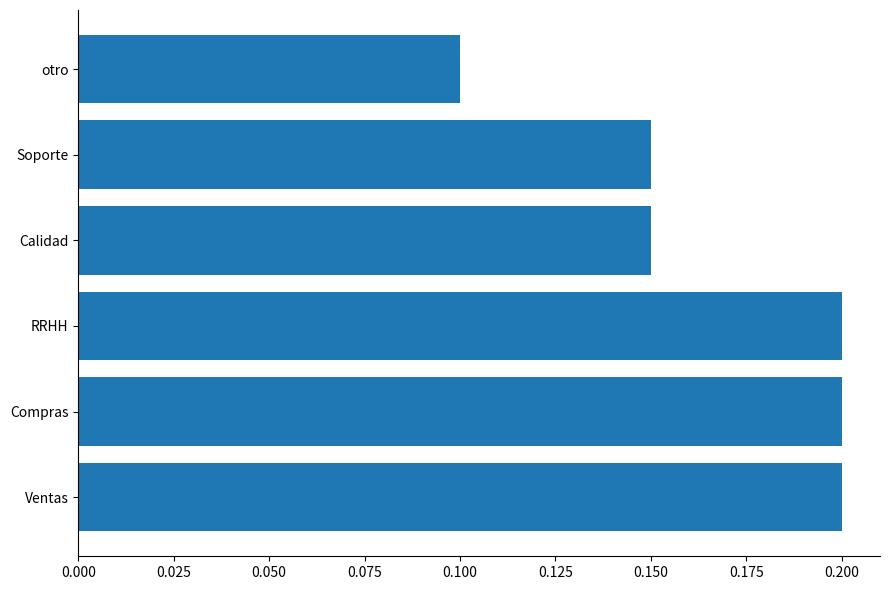

Which has a higher value, Compras or Soporte?

Compras